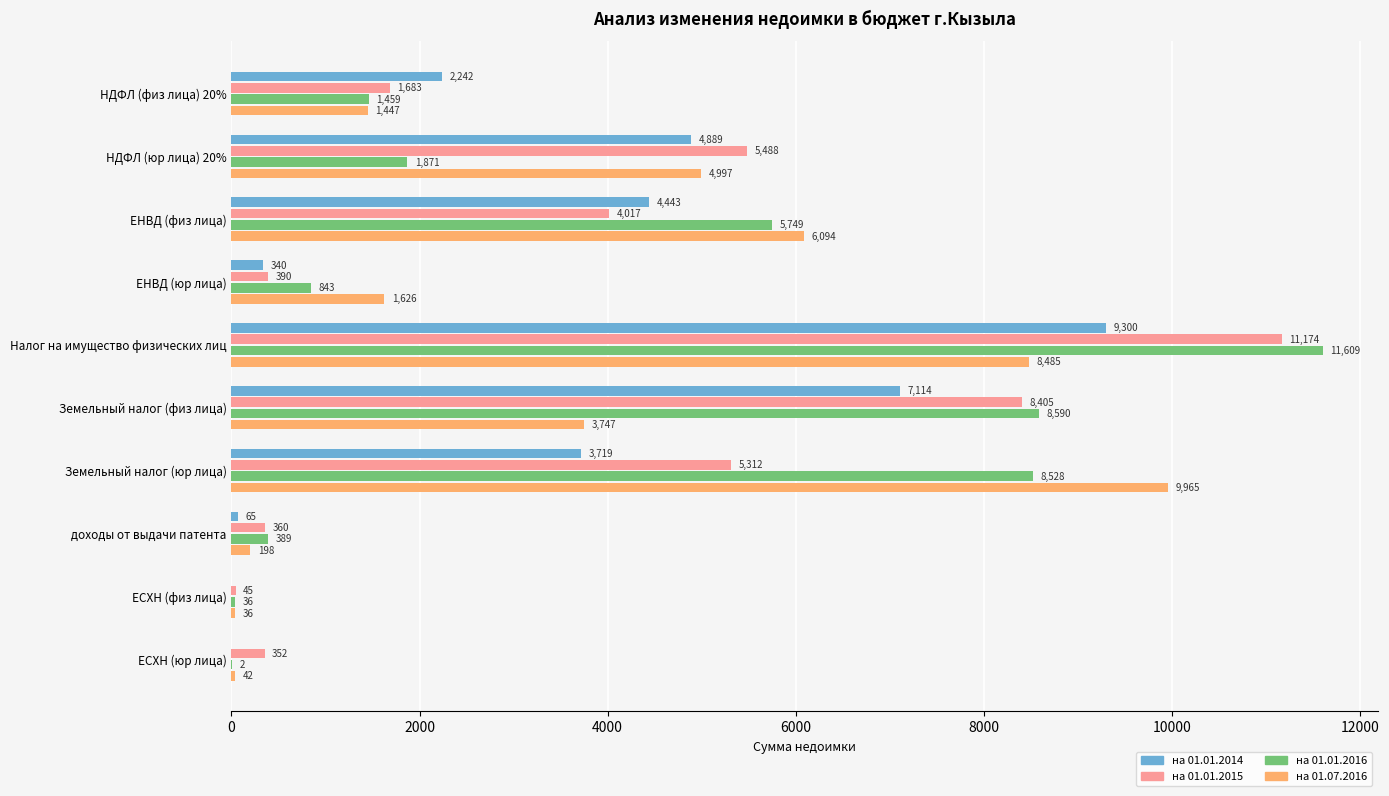

What is the average value of the на 01.01.2015 series?

3722.6